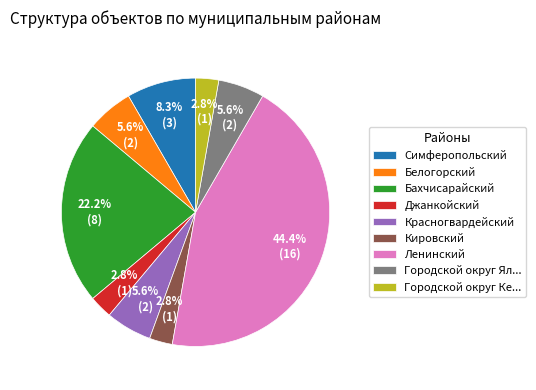

What is the largest slice in the pie chart?

Ленинский